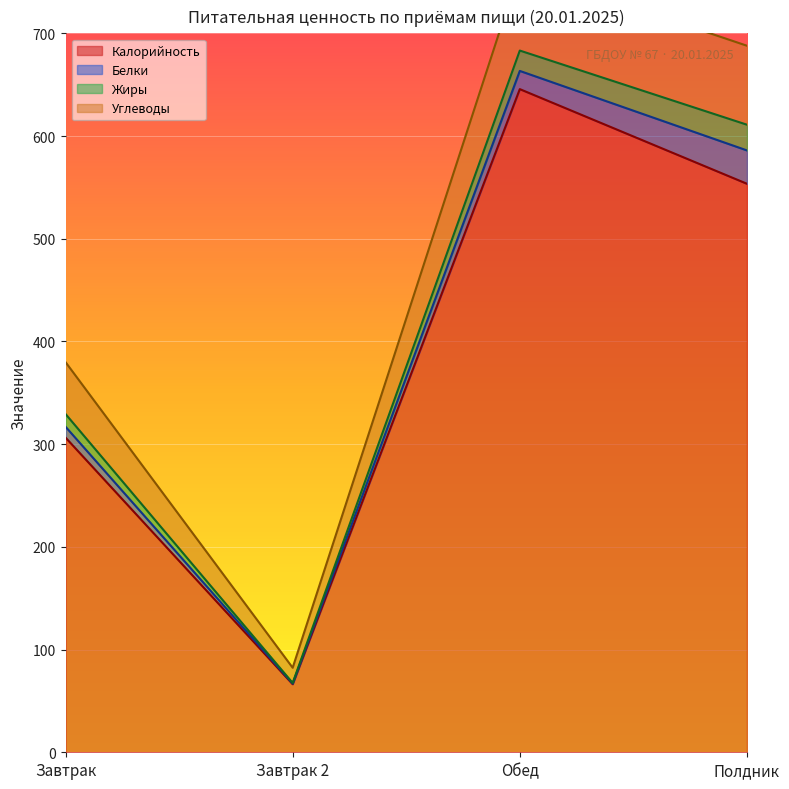

Count the number of categories in the chart.

4